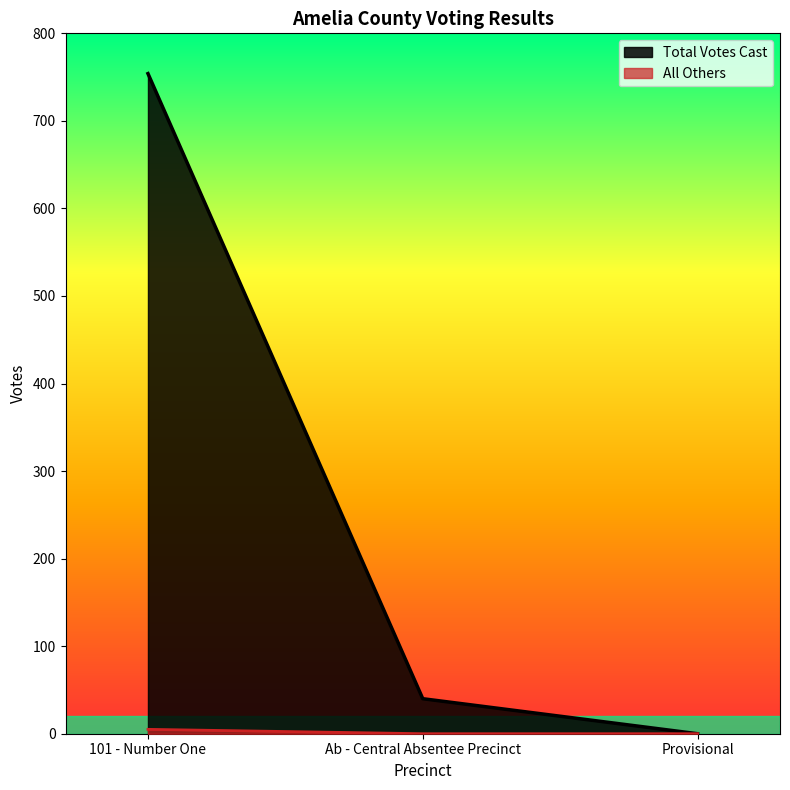

What is the value of the 2nd point from the left?

40